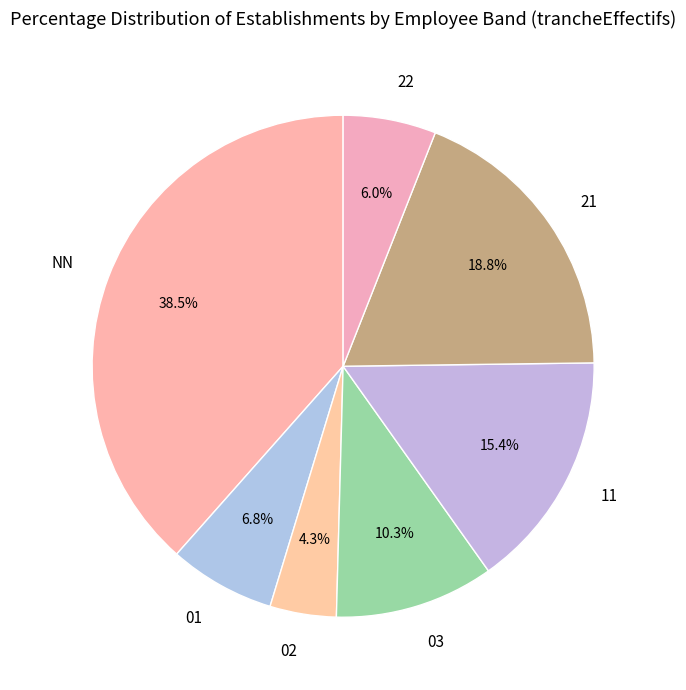

Which category has the biggest portion of the pie?

NN